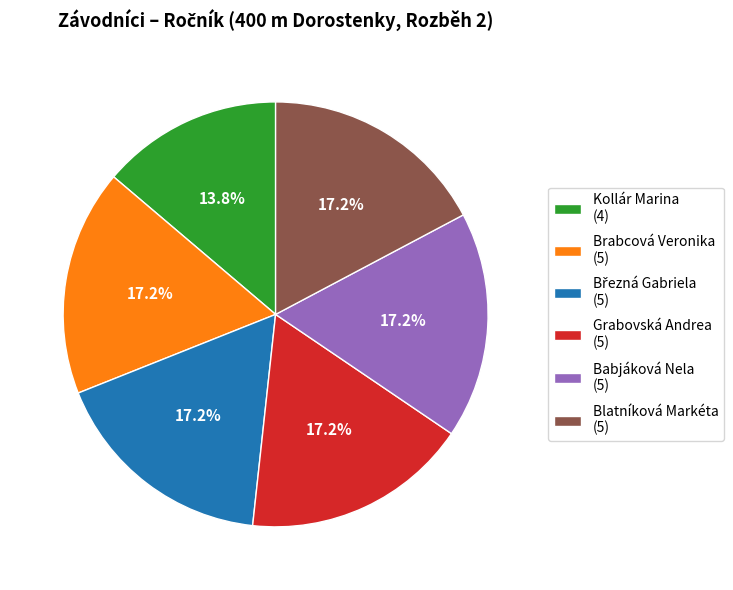

How many slices are in this pie chart?

6